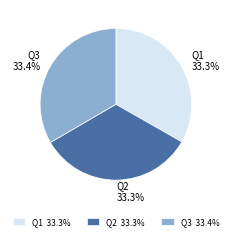

Is there any slice that represents more than half of the pie?

No